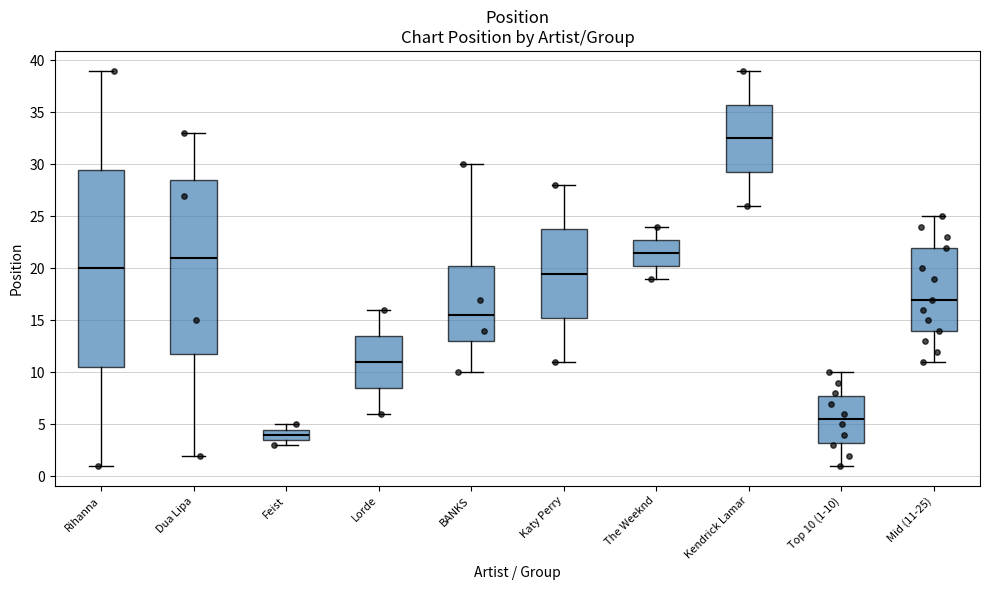

Which box's median line is the lowest?

Feist